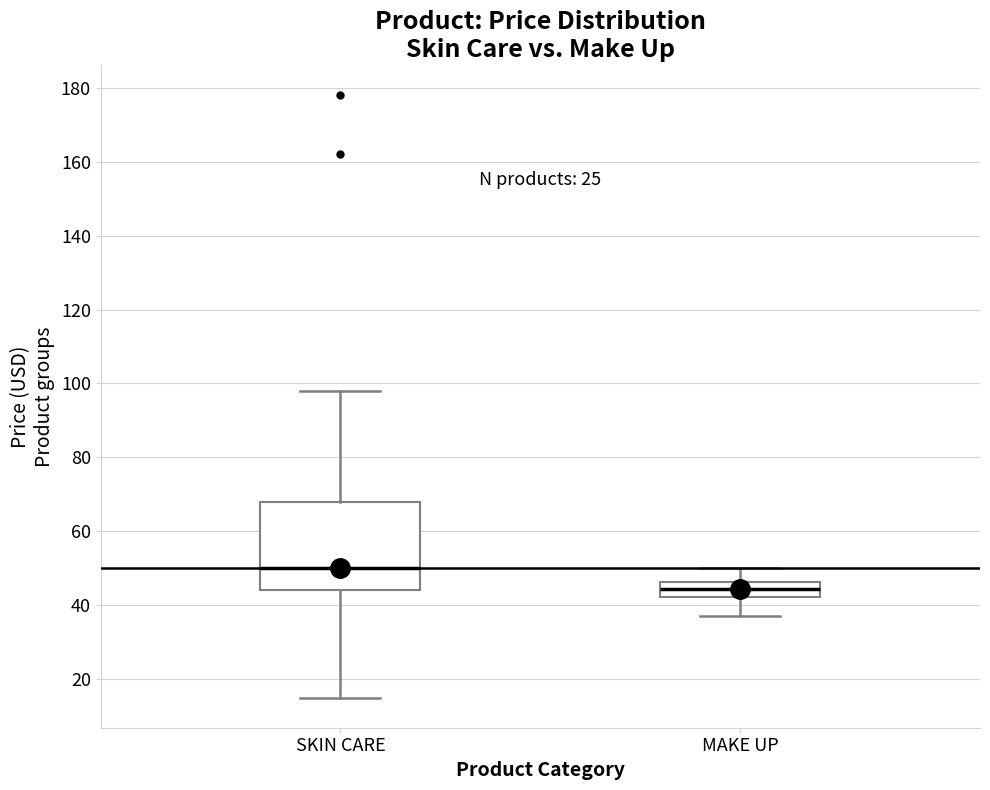

Which box has the highest median line?

SKIN CARE